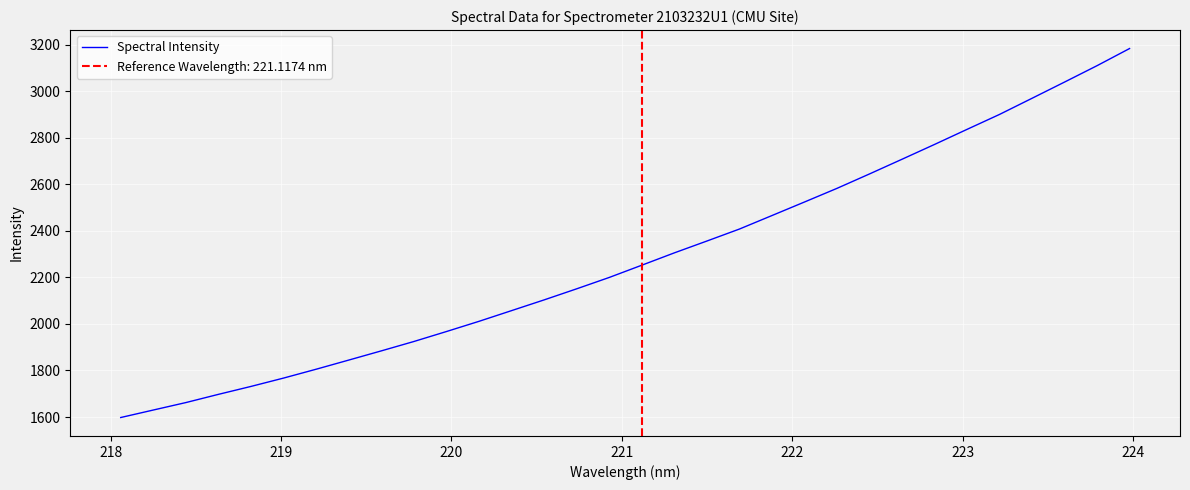

What is the maximum value for Spectral Intensity?

3183.4